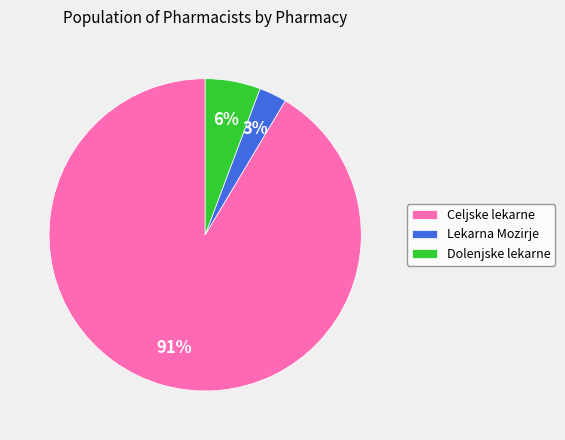

What percentage is the Dolenjske lekarne slice, to the nearest percent?

6%